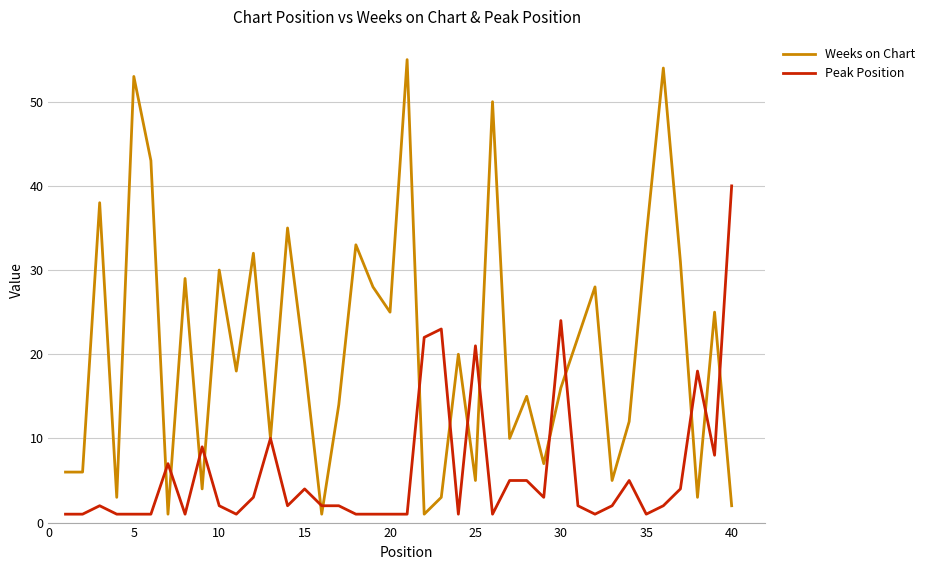

Which series has the largest total across all categories?

Weeks on Chart